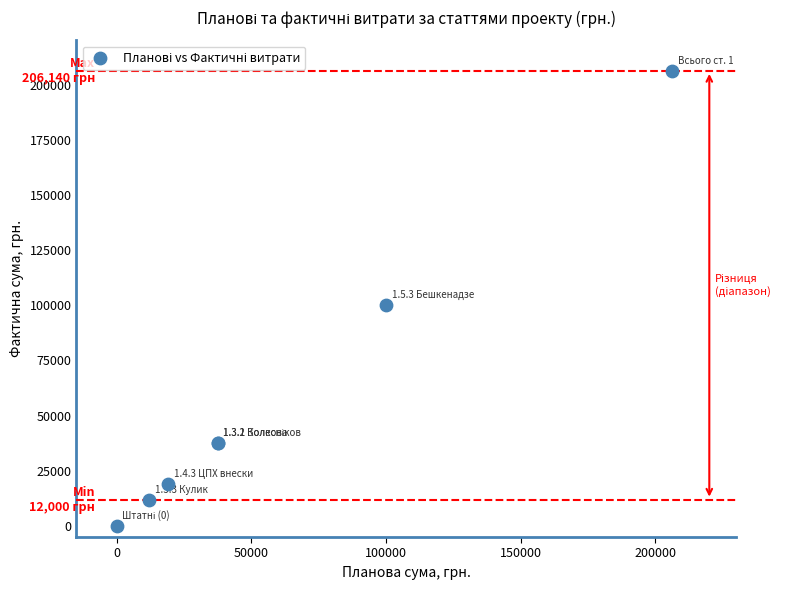

What Y value in the scatter plot is closest to 103070?

100000